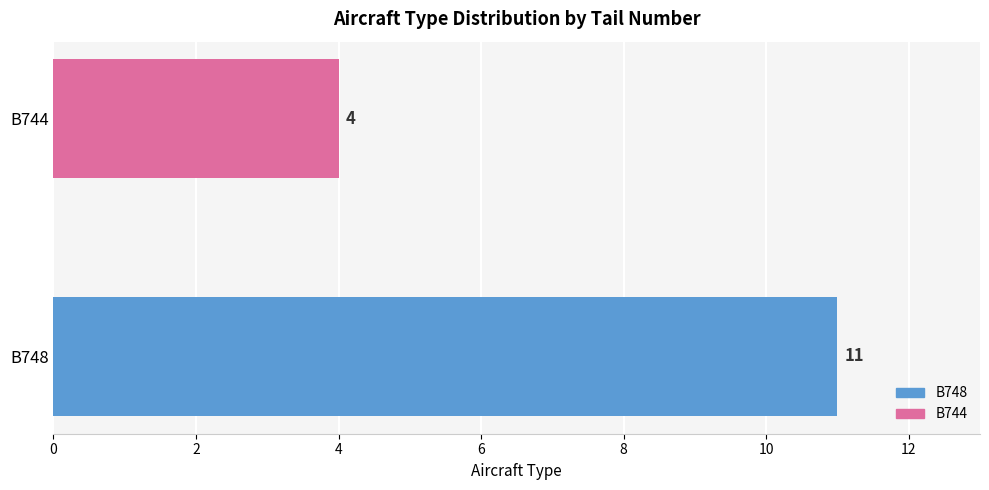

What is the average value?

8